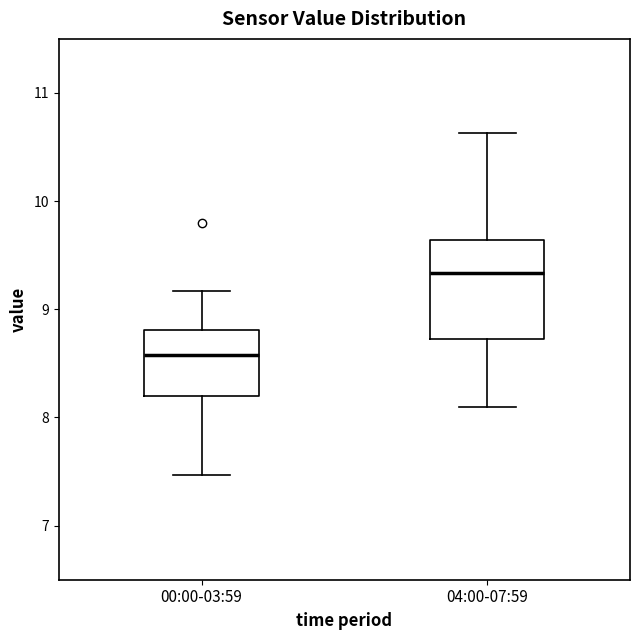

Comparing the boxes themselves (not the whiskers), which one is the tallest?

04:00-07:59